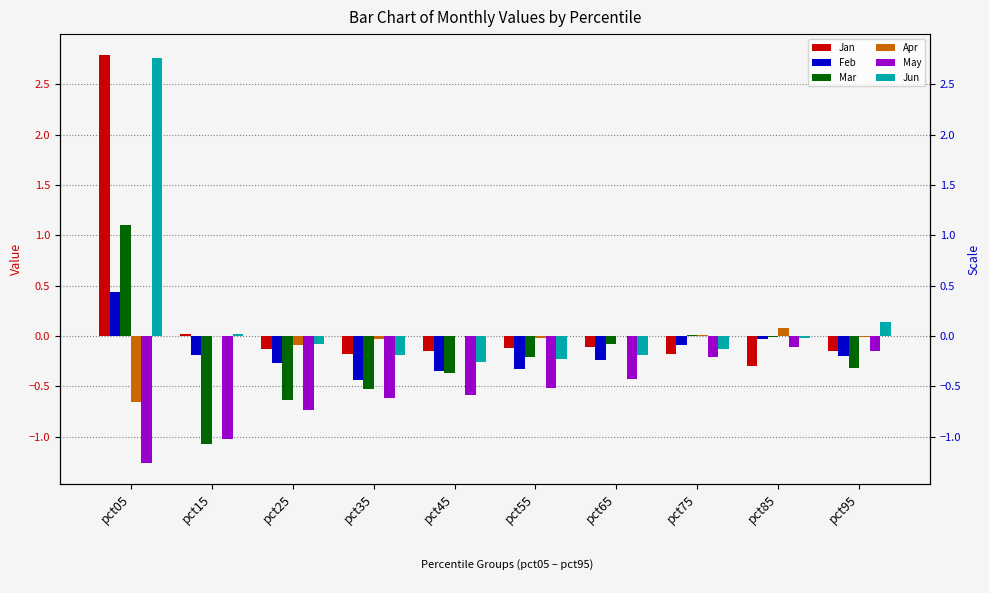

At which category is the sum across all series the highest?

pct05